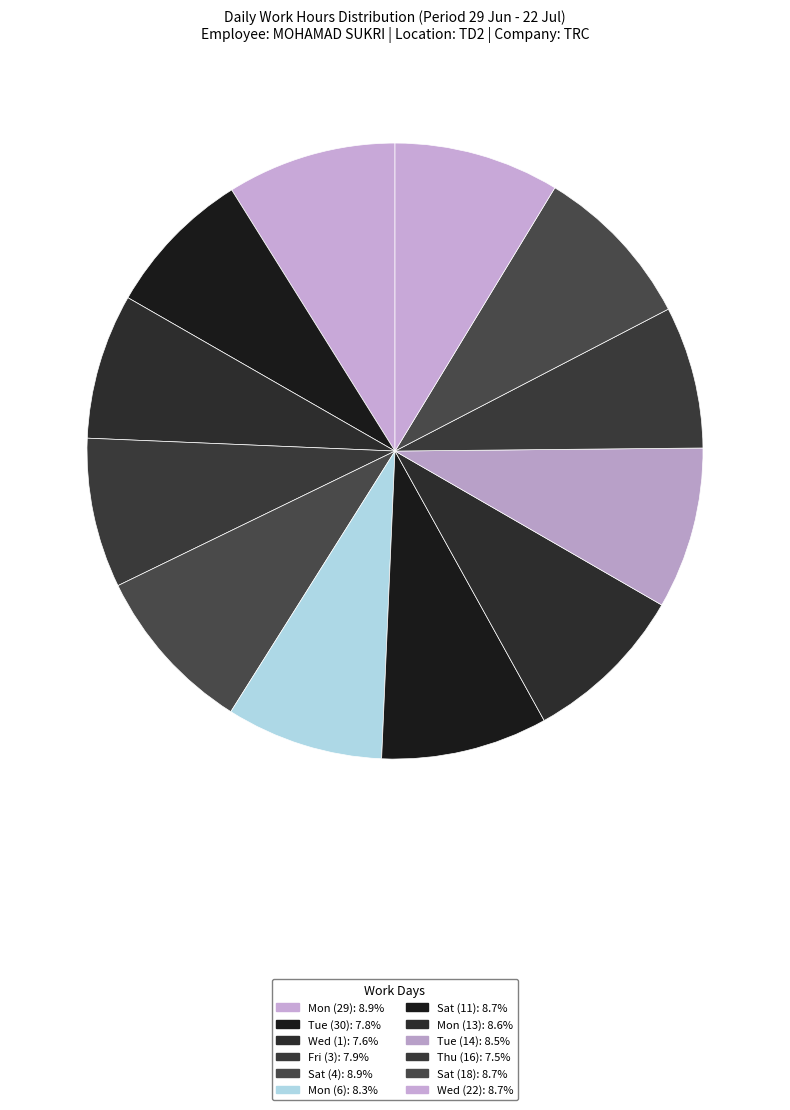

How many segments does this pie chart have?

12